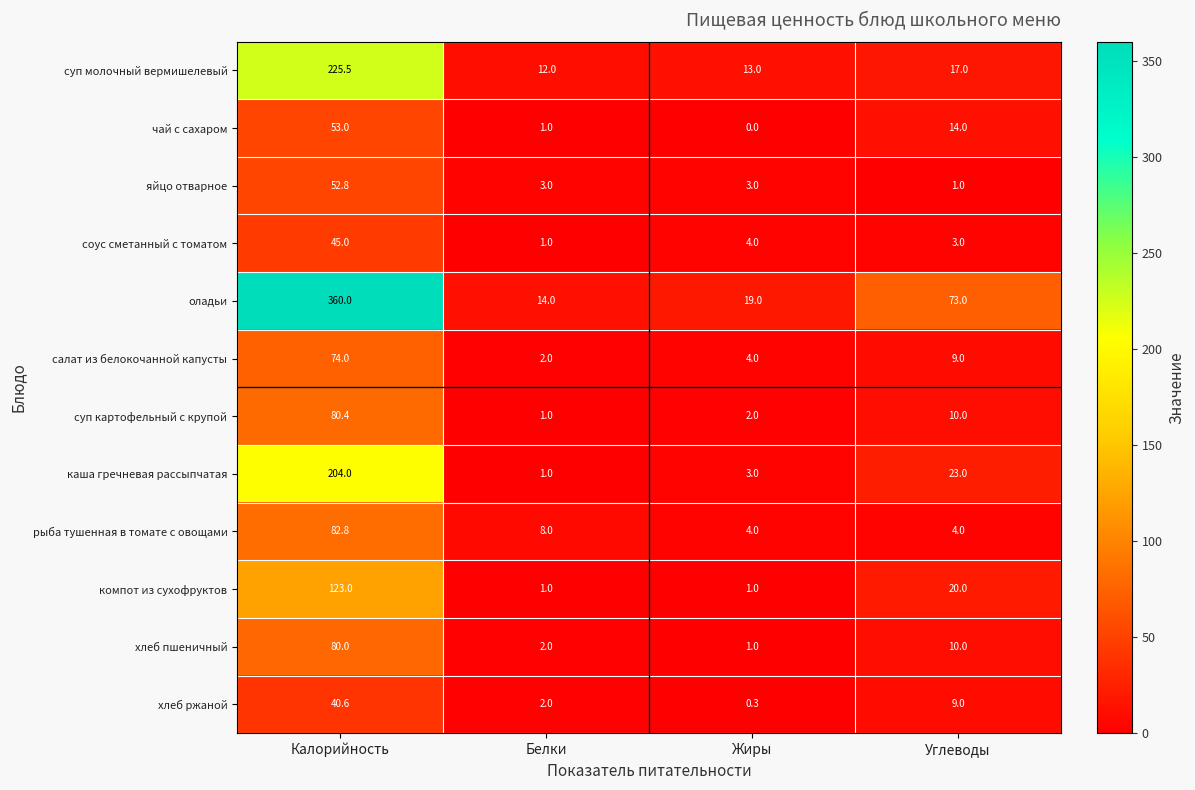

What is the difference between the суп картофельный с крупой values at Белки and Калорийность?

79.4